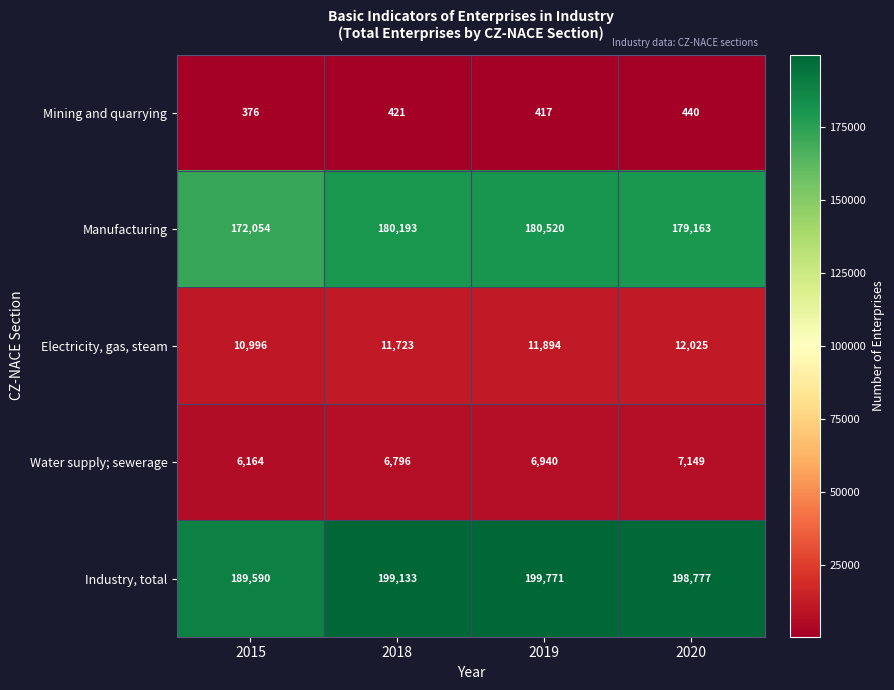

At which label is Manufacturing closest to 176287?

2020